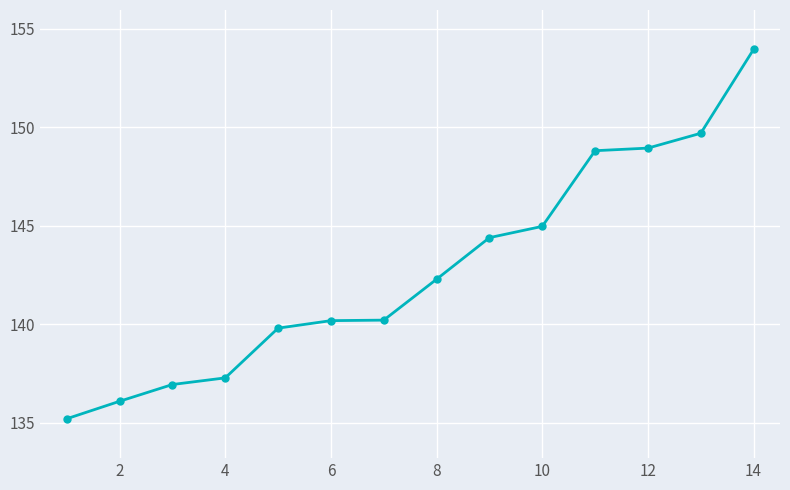

What is the value of the 3rd point from the left?

136.9